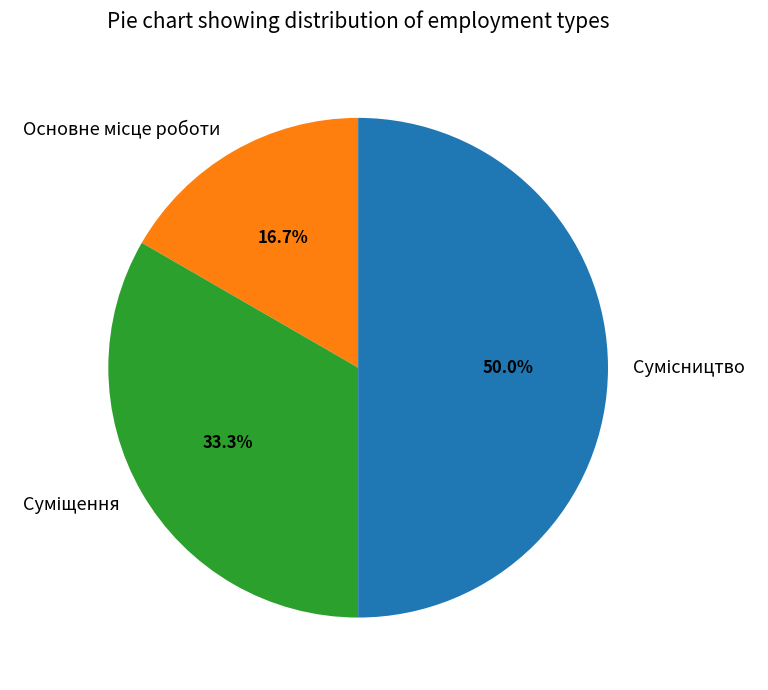

True or false: Сумісництво accounts for 39% of the total.

False